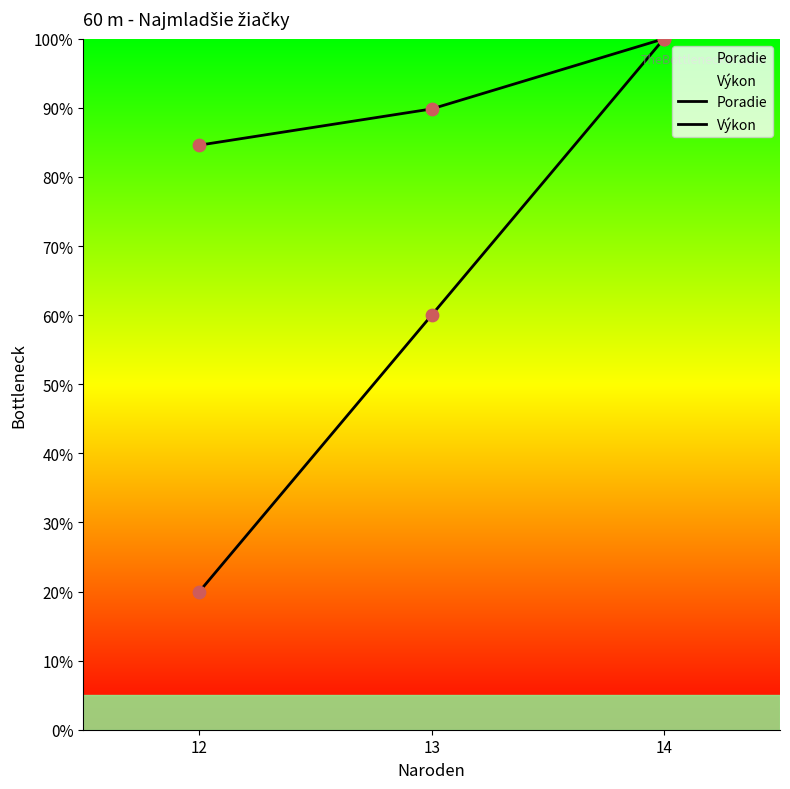

What is the total value across all series at 12?

104.6